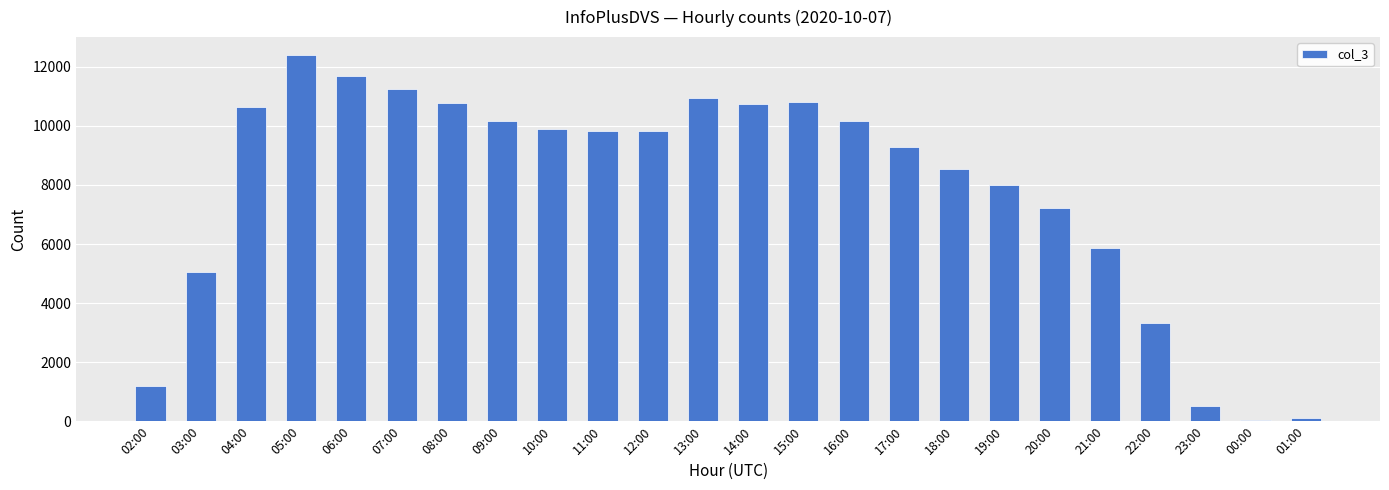

What is the greatest value displayed?

12386